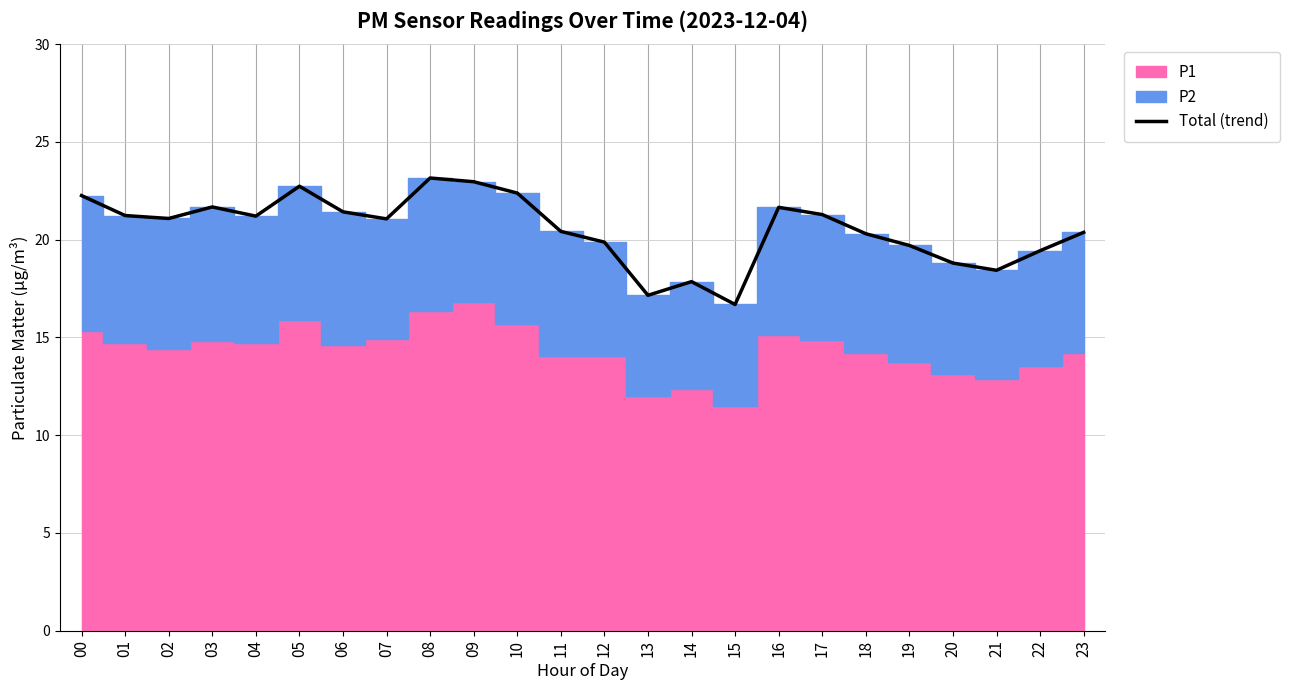

Which has a higher value, 08 or 18?

08